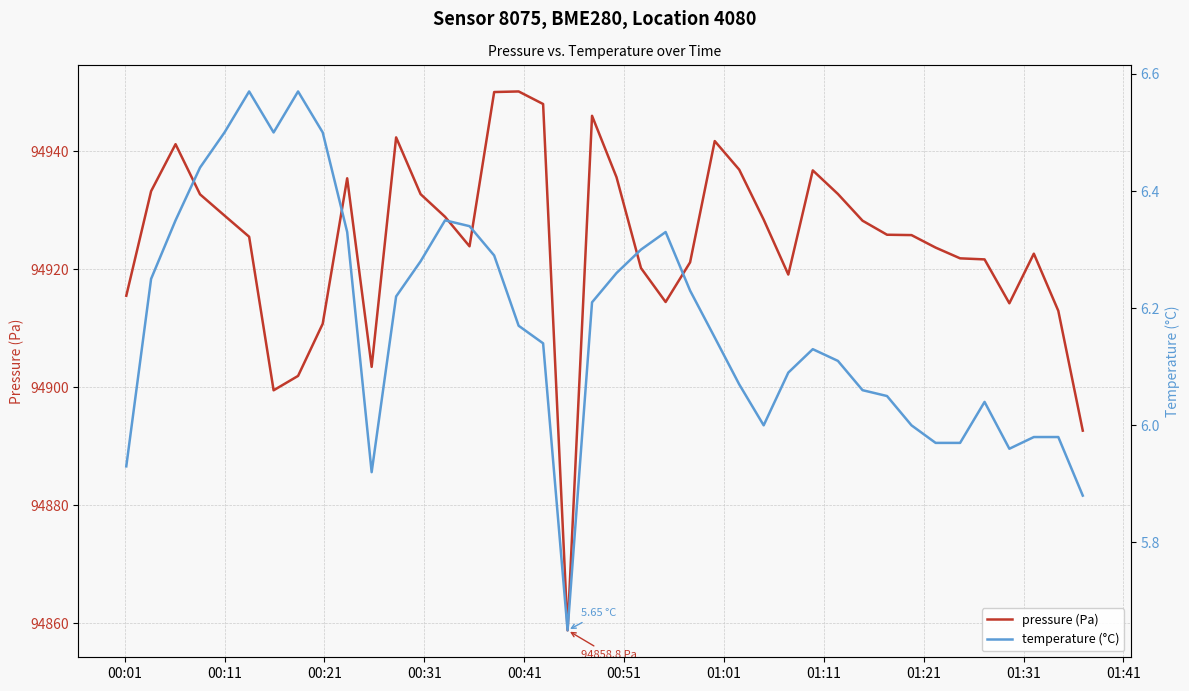

In pressure (Pa), how many points are lower than both neighbors (excluding endpoints)?

7